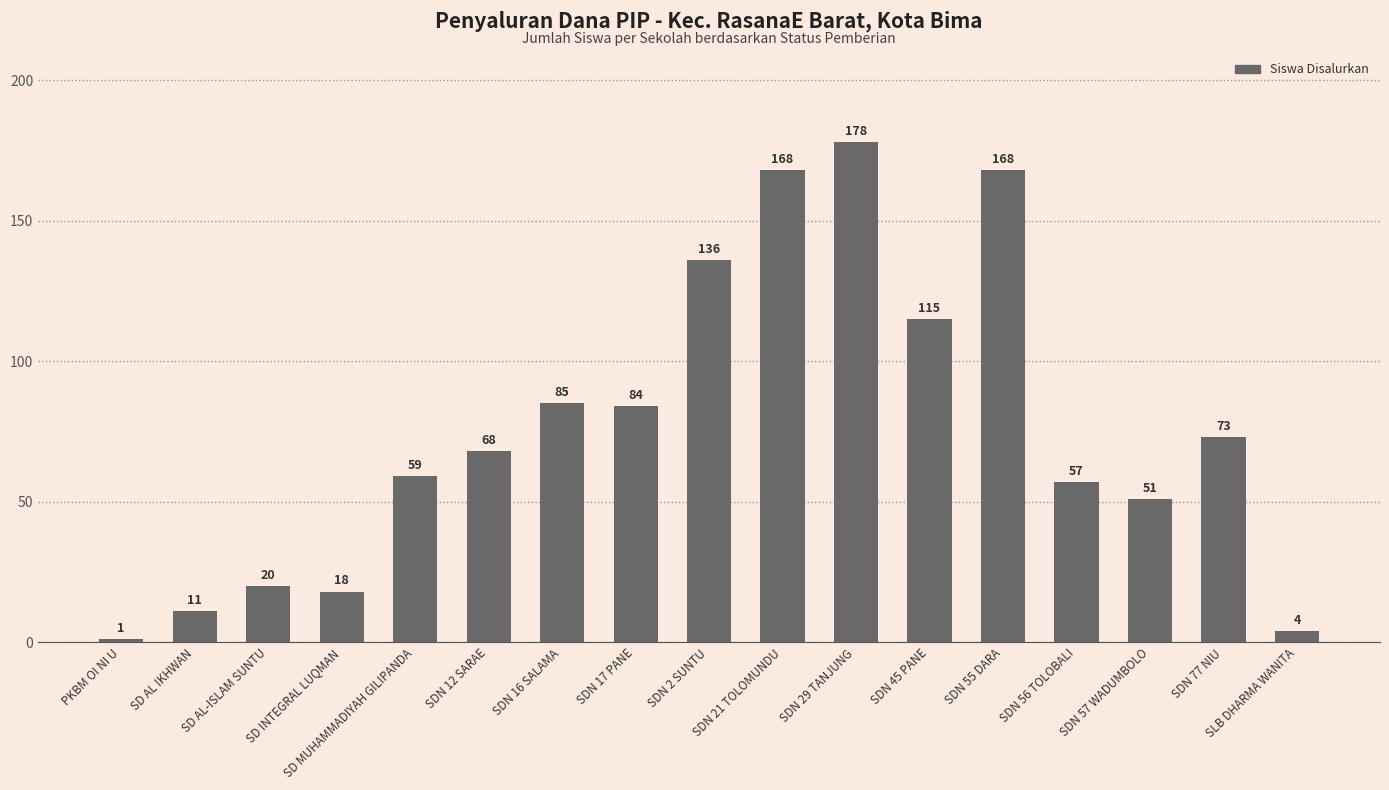

True or false: the data shows 115 at SDN 45 PANE.

True